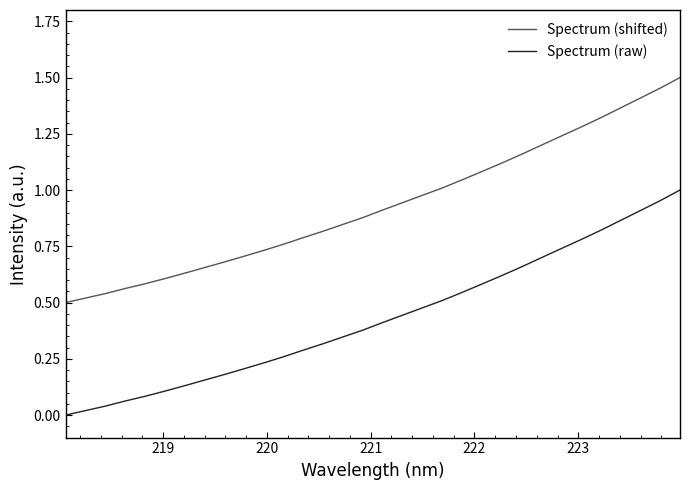

True or false: Spectrum (shifted) and Spectrum (raw) cross at least once.

False